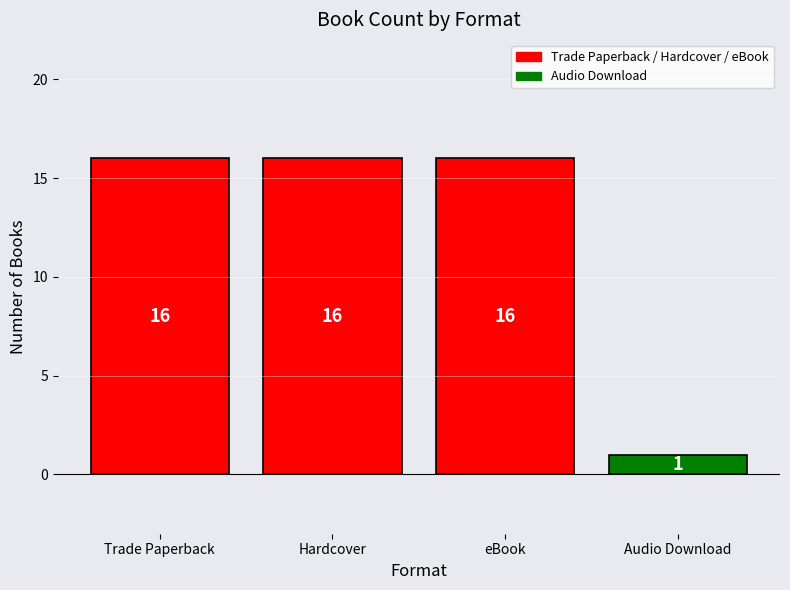

What is the average value?

12